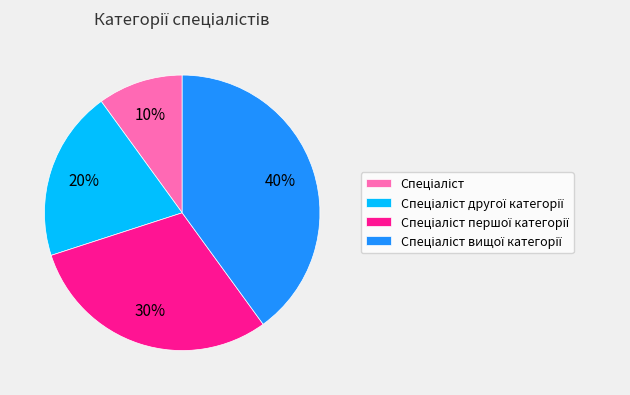

To the nearest percent, what is the difference between the largest and smallest slice percentages?

30%